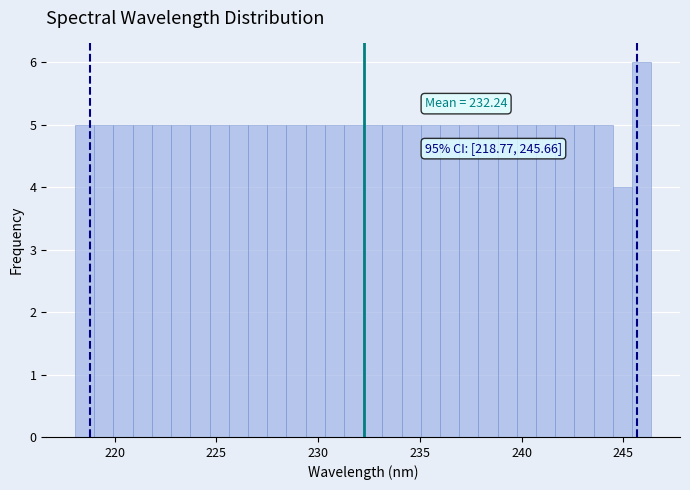

Around what value on the x-axis is the tallest bar? Give the approximate position of its centre, as read against the axis.

246.0